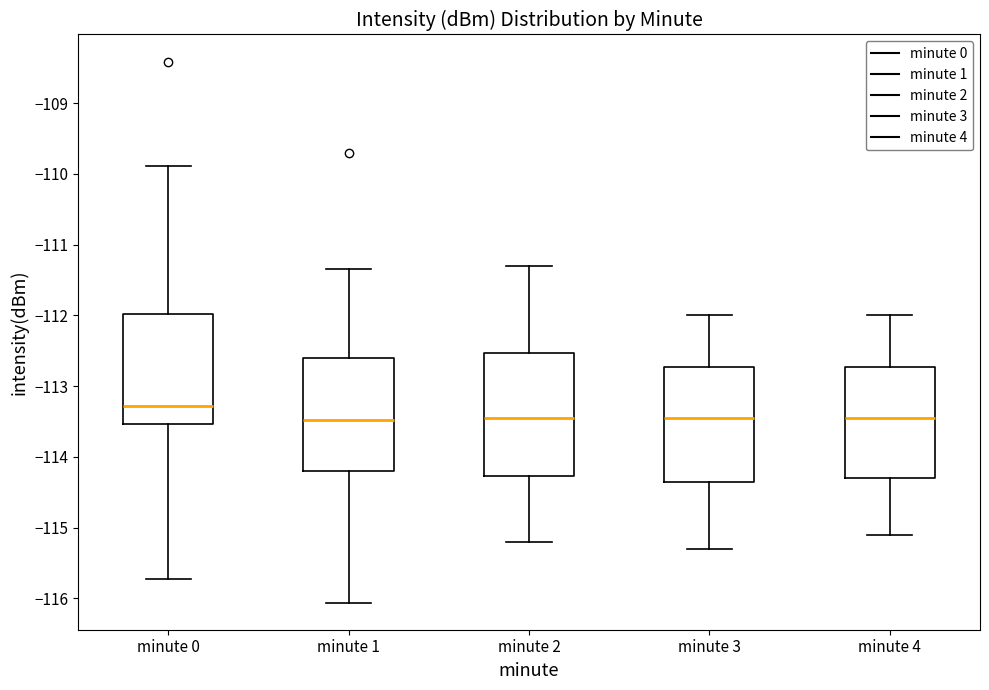

Where is the lower edge of the box for minute 3 on the y-axis? The values are not printed on the chart, so give them approximately, as read against the axis.

-114.3